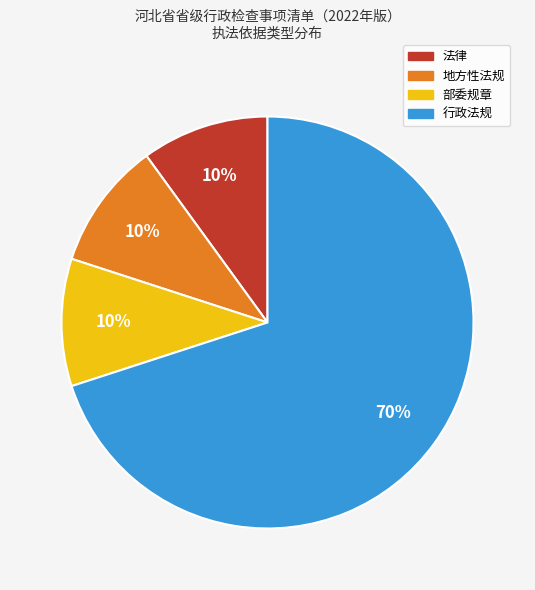

Which category has the biggest portion of the pie?

行政法规